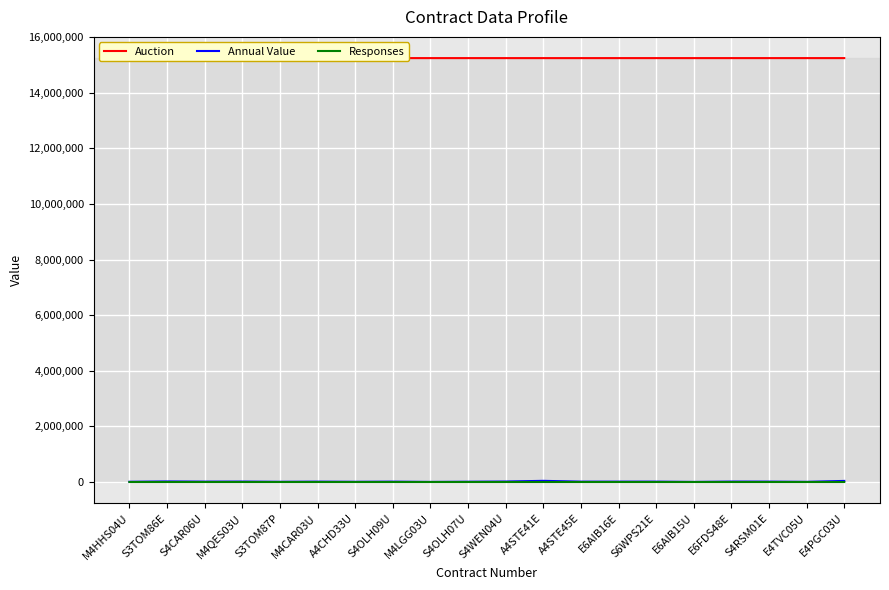

What is the difference between the Responses values at S4RSM01E and A4STE41E?

11